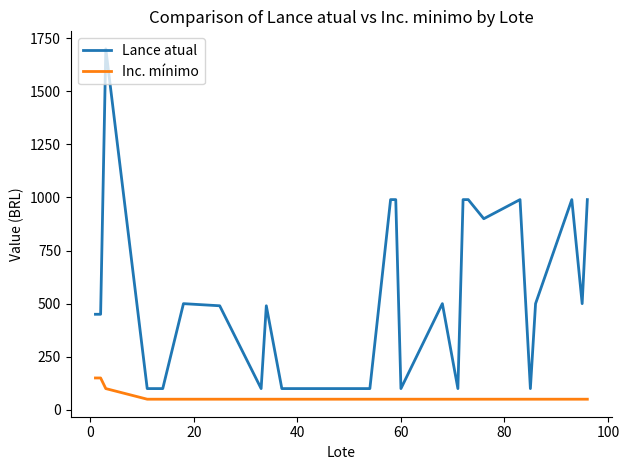

What is the highest value of the Lance atual series?

1700